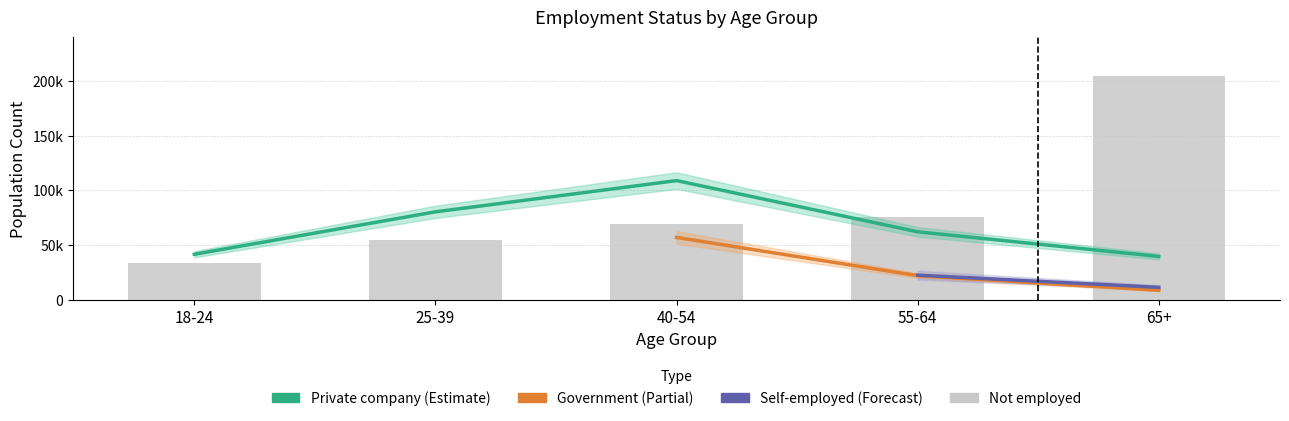

What is the total value across all series at 55-64?

183972